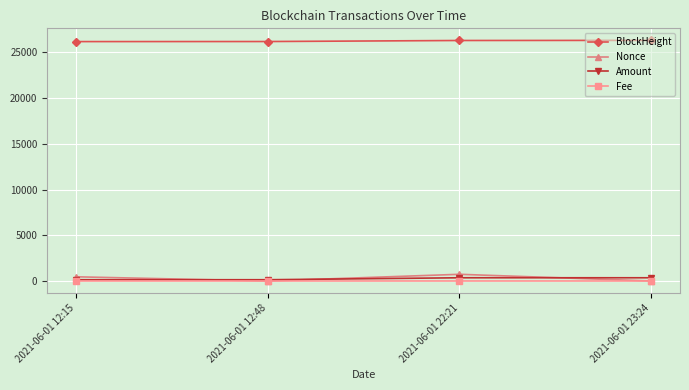

True or false: Fee and BlockHeight intersect in this chart.

False